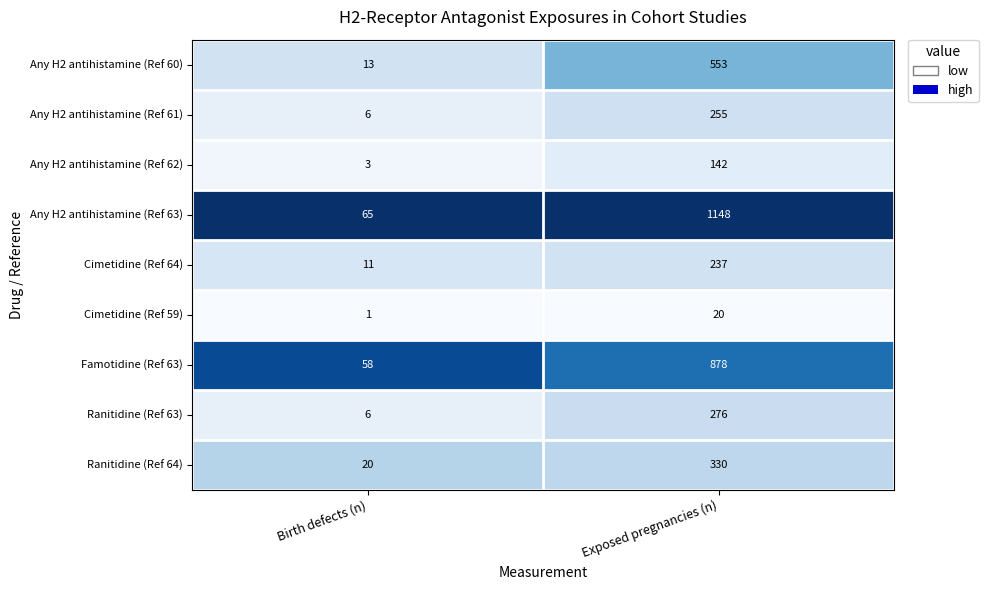

Reading left to right, list all the values displayed in this chart.

Any H2 antihistamine (Ref 60): Birth defects (n)=13	Exposed pregnancies (n)=553
Any H2 antihistamine (Ref 61): Birth defects (n)=6	Exposed pregnancies (n)=255
Any H2 antihistamine (Ref 62): Birth defects (n)=3	Exposed pregnancies (n)=142
Any H2 antihistamine (Ref 63): Birth defects (n)=65	Exposed pregnancies (n)=1148
Cimetidine (Ref 64): Birth defects (n)=11	Exposed pregnancies (n)=237
Cimetidine (Ref 59): Birth defects (n)=1	Exposed pregnancies (n)=20
Famotidine (Ref 63): Birth defects (n)=58	Exposed pregnancies (n)=878
Ranitidine (Ref 63): Birth defects (n)=6	Exposed pregnancies (n)=276
Ranitidine (Ref 64): Birth defects (n)=20	Exposed pregnancies (n)=330